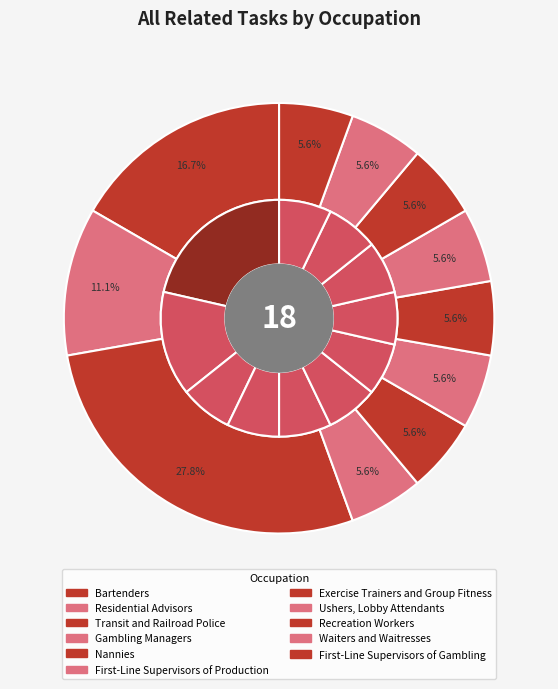

The Residential Advisors slice represents 3% of the pie. True or false?

False